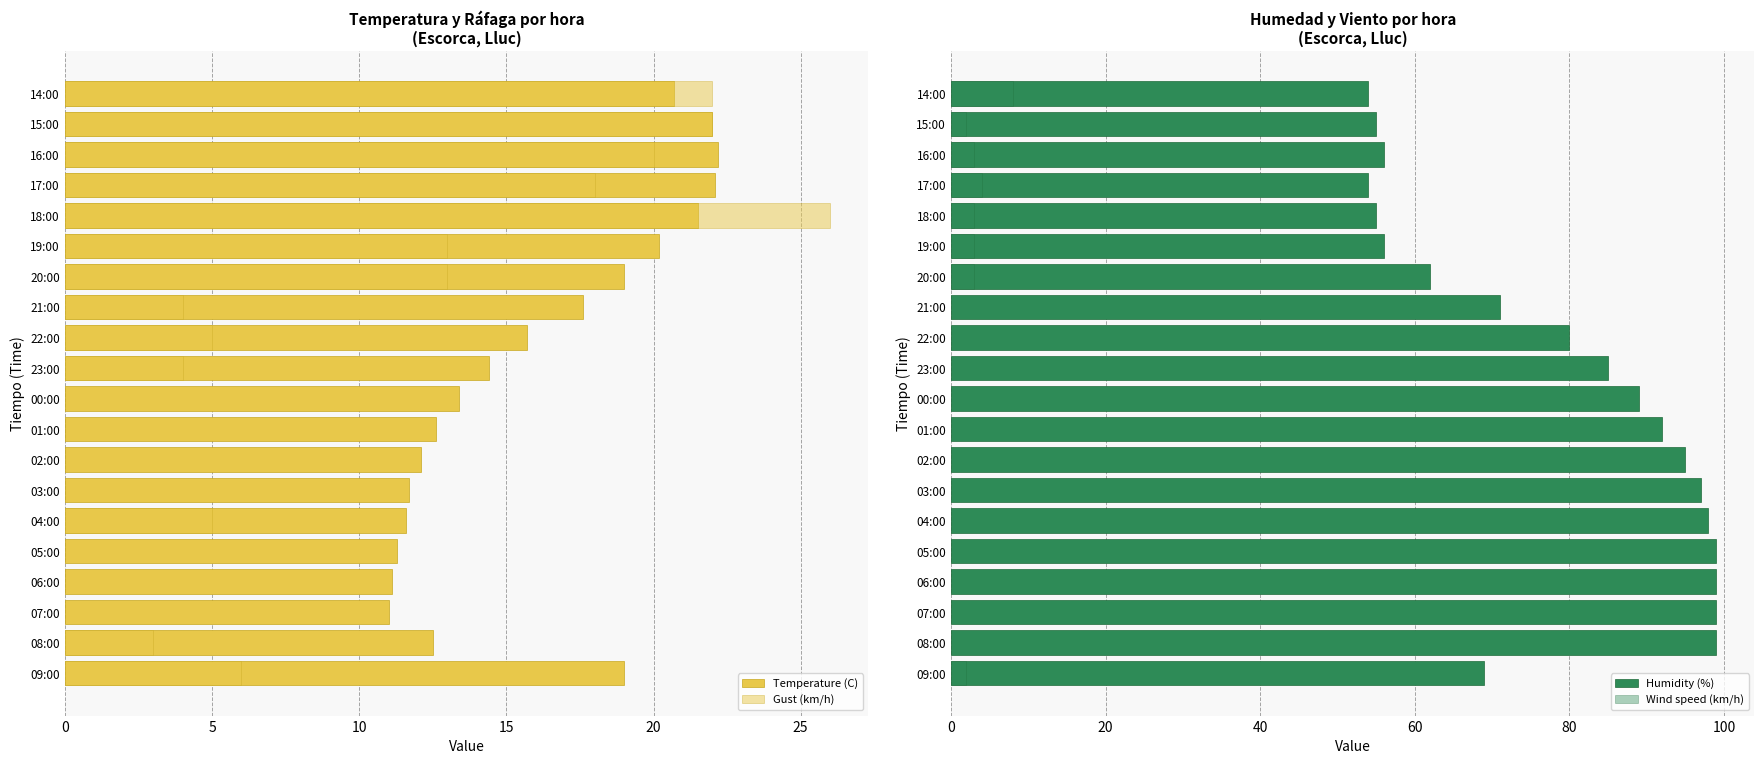

What is the lowest value of the Temperature (C) series?

11.0